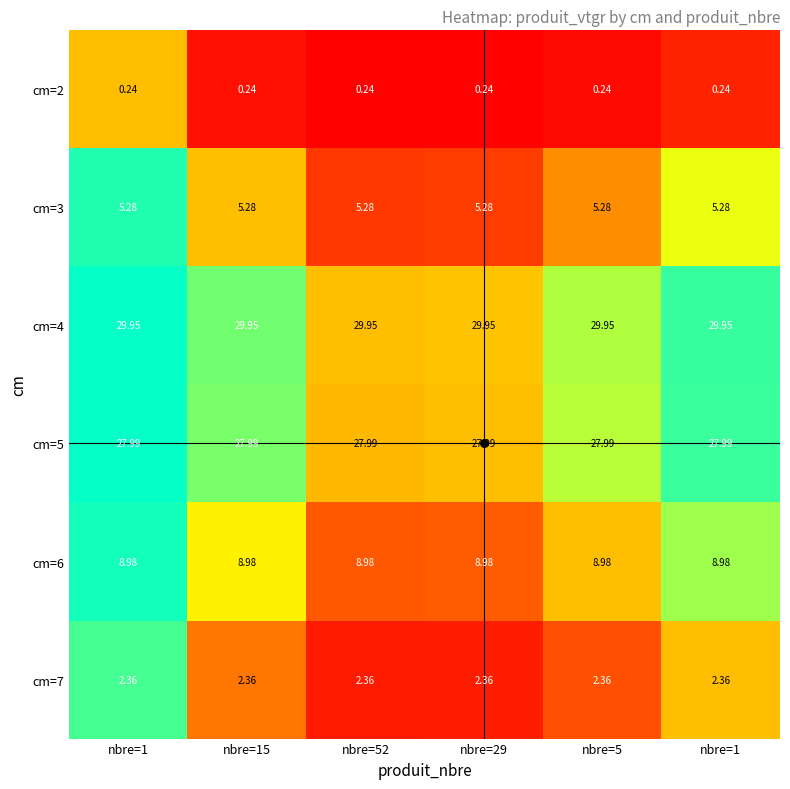

Count the number of categories in the chart.

6